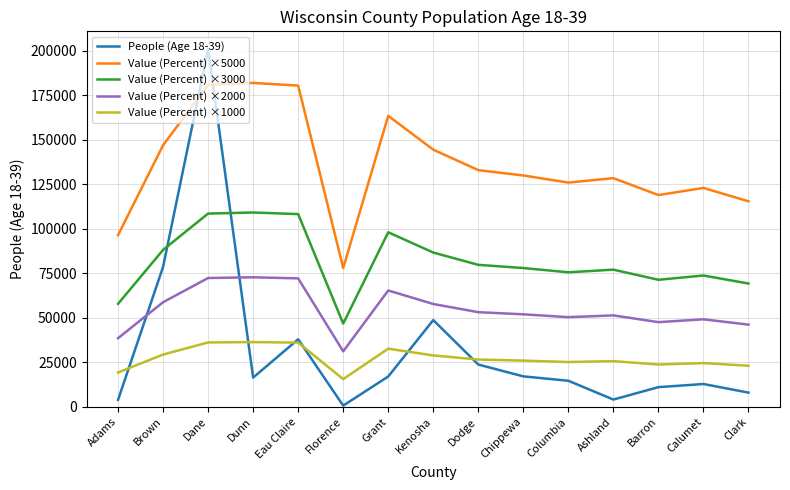

True or false: Value (Percent) ×3000 and Value (Percent) ×1000 cross at least once.

False